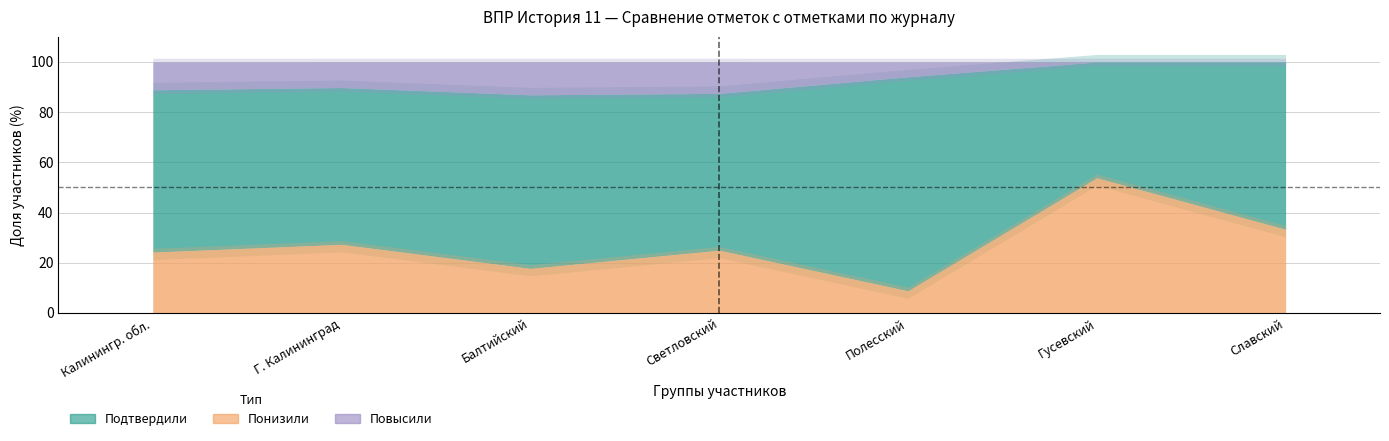

What is the average value of the Подтвердили series?

65.3